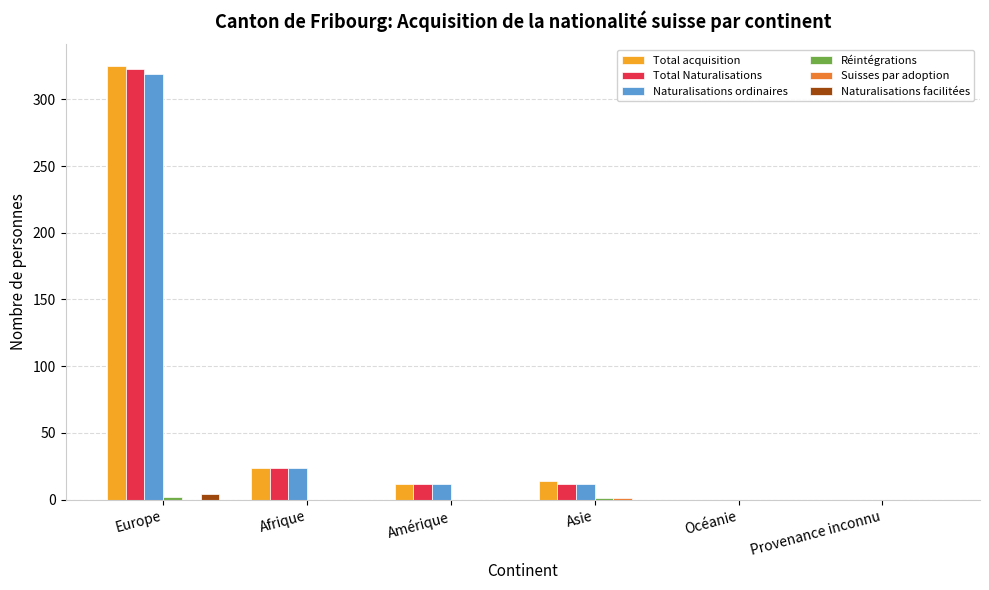

The Naturalisations ordinaires series shows 12 at Asie. True or false?

True